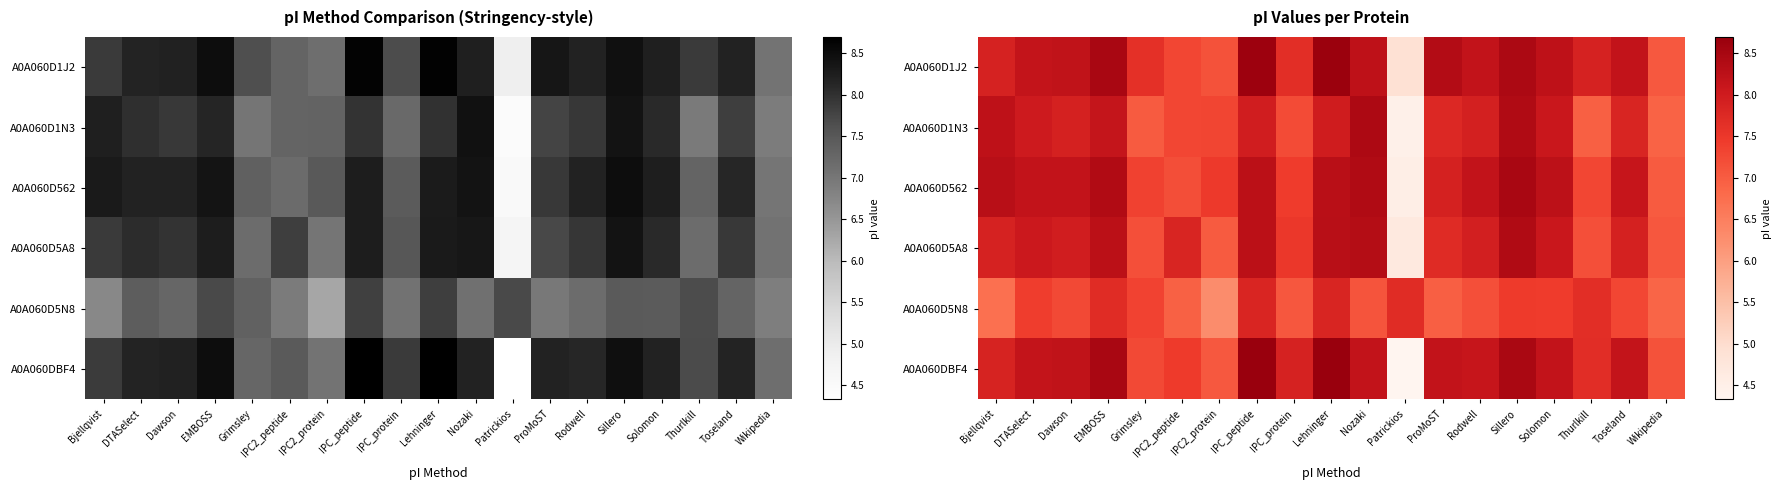

Read the A0A060D562 value at IPC2_peptide.

7.2